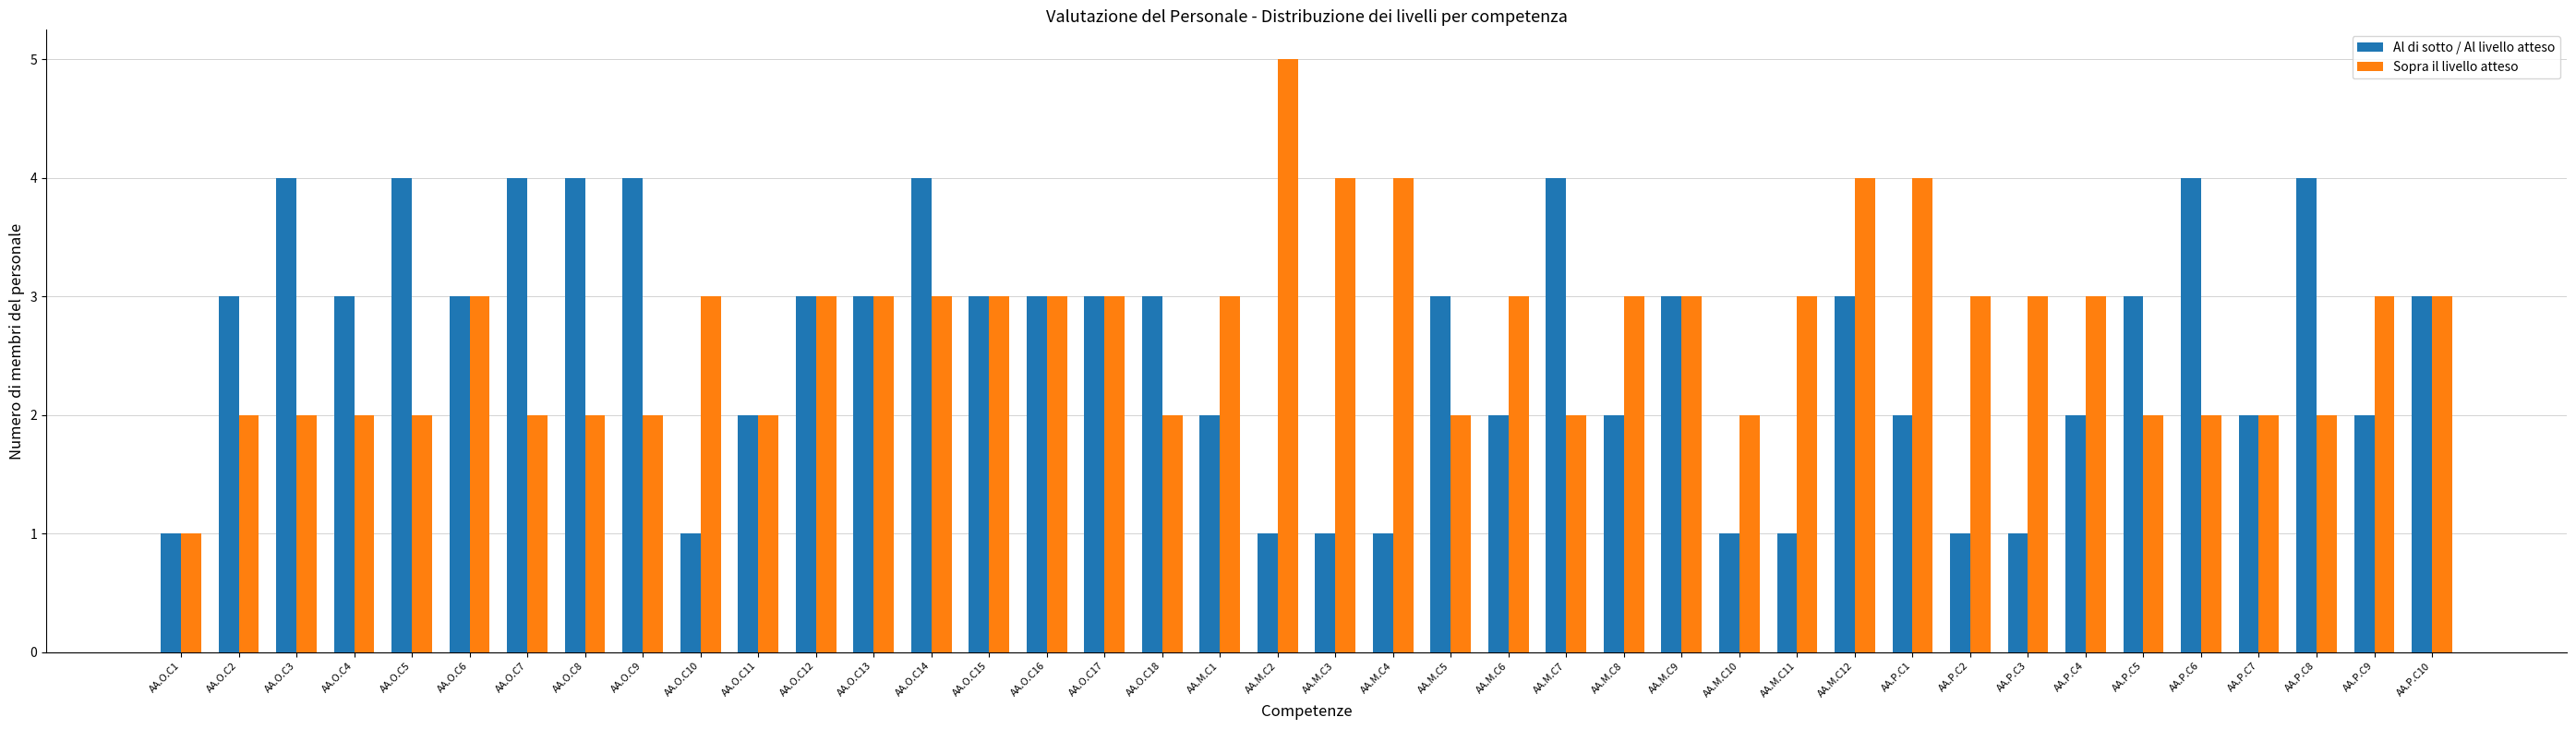

Which series has the widest spread of values?

Sopra il livello atteso